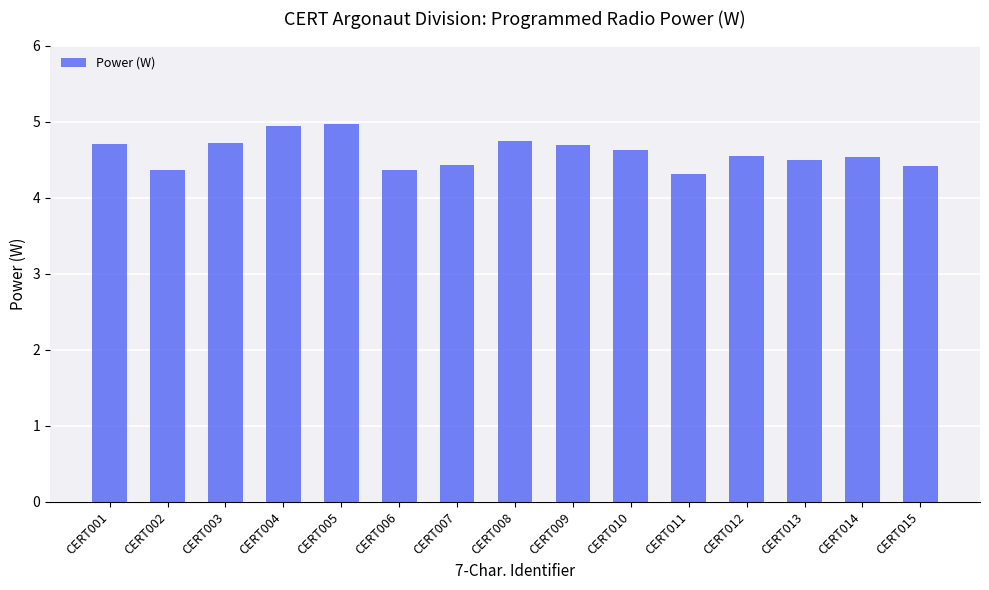

Which has a higher value, CERT004 or CERT011?

CERT004